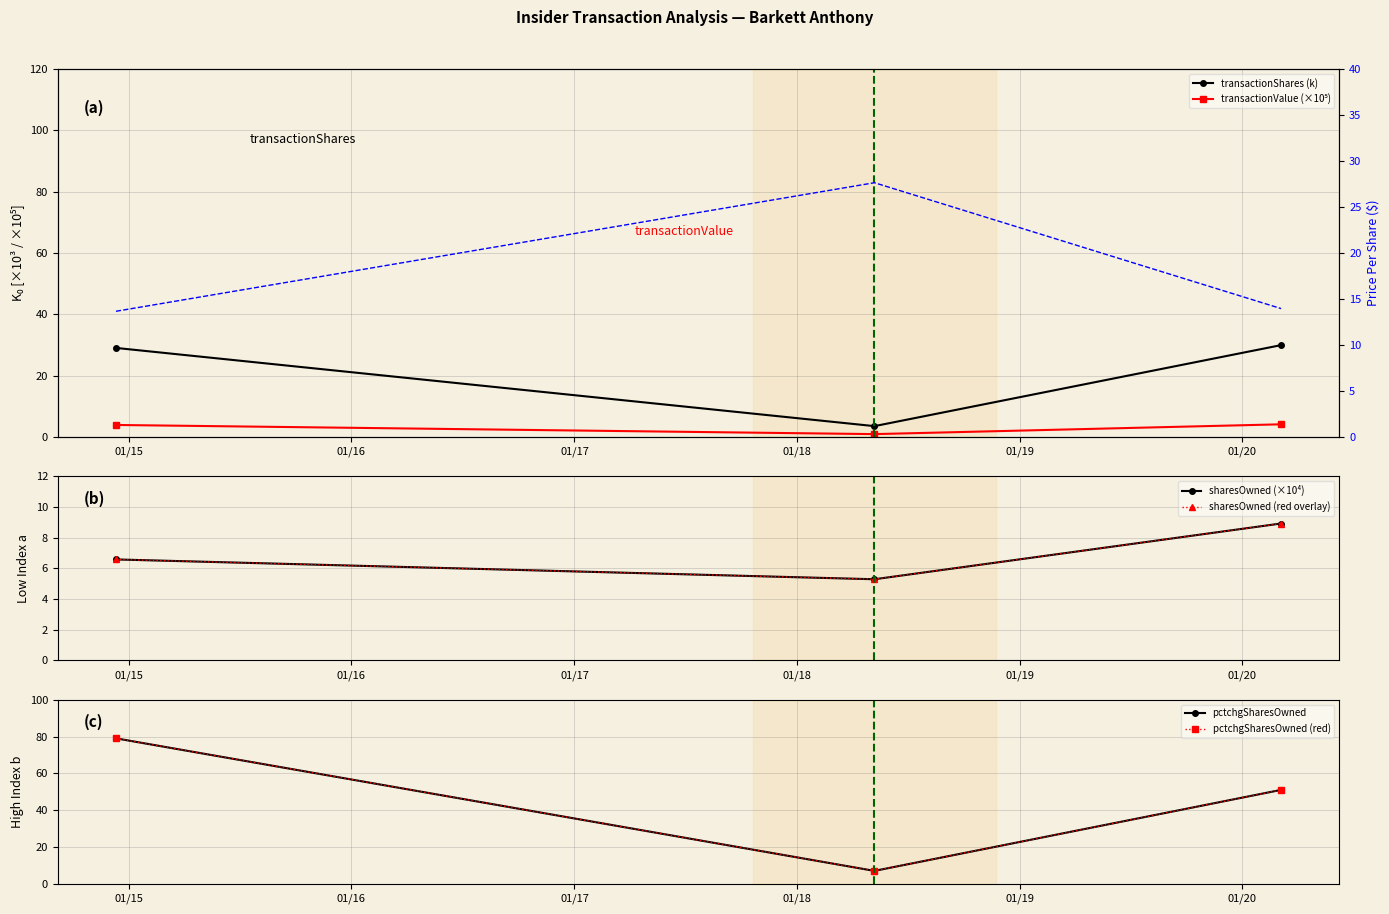

Which series has the largest total across all categories?

transactionPricePerShare